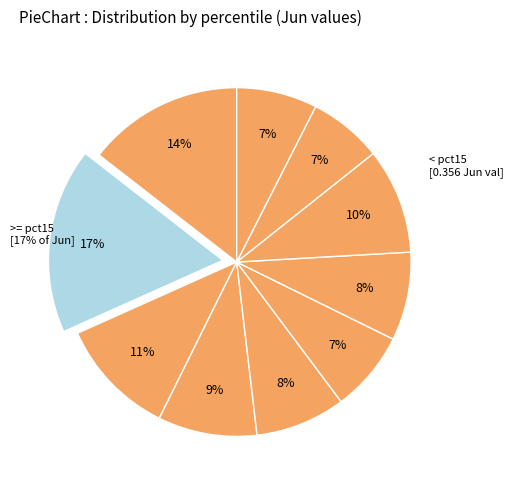

How many segments does this pie chart have?

10